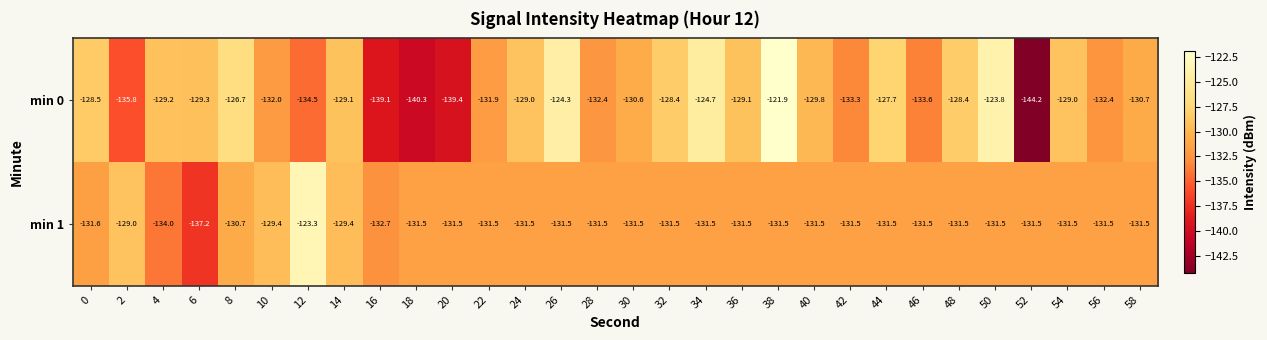

The min 0 series shows -206.7 at 4. True or false?

False